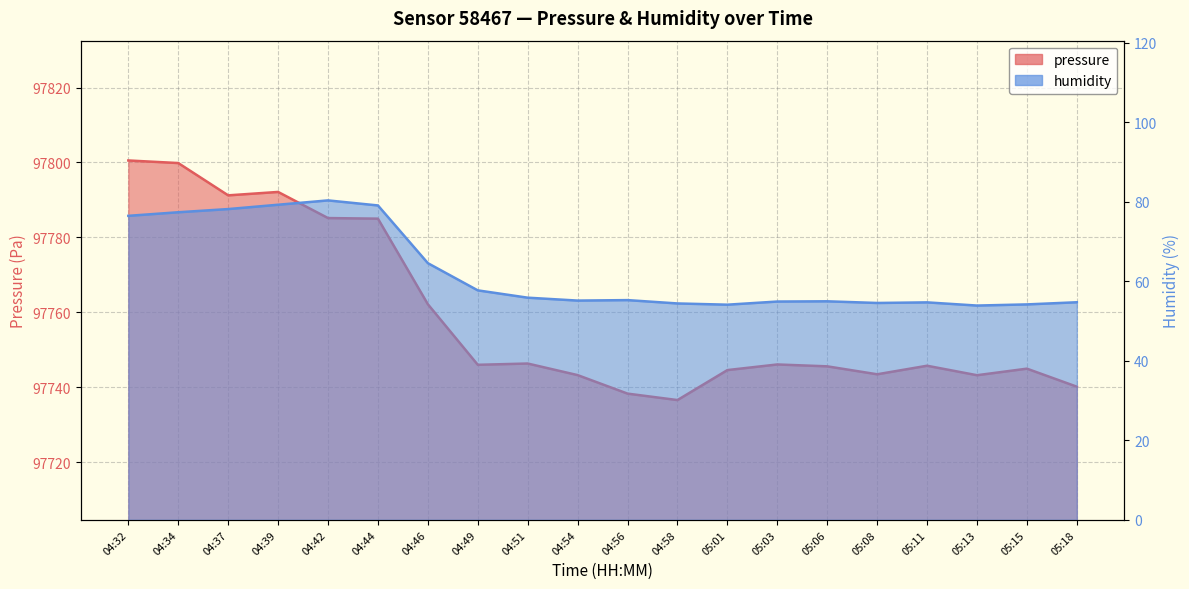

What is the average value of the pressure series?

97759.0